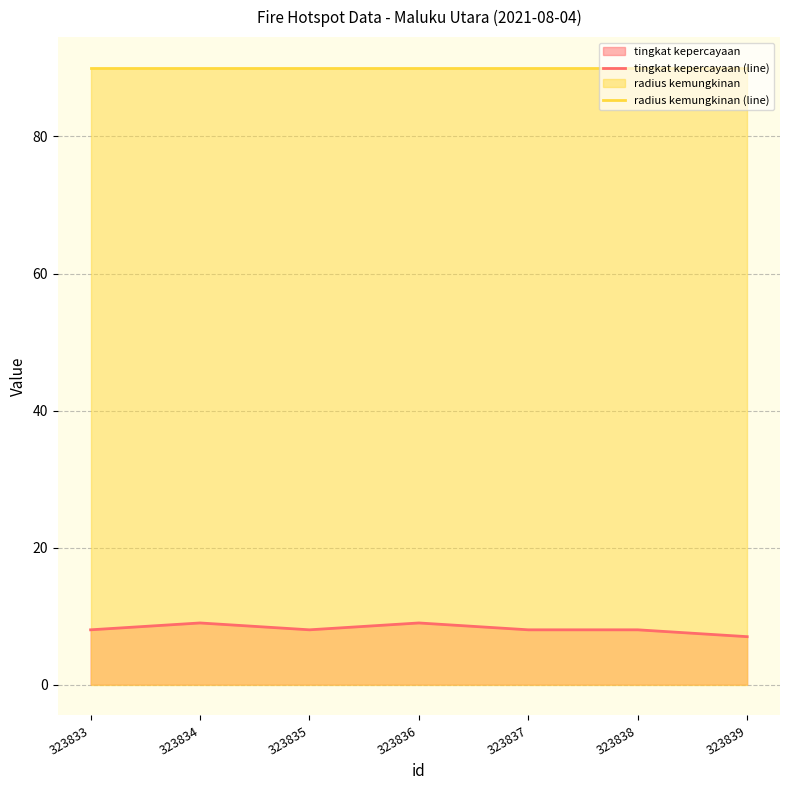

Reading left to right, transcribe all the data shown in this chart.

tingkat kepercayaan (line): 323833=8	323834=9	323835=8	323836=9	323837=8	323838=8	323839=7
radius kemungkinan (line): 323833=90	323834=90	323835=90	323836=90	323837=90	323838=90	323839=90